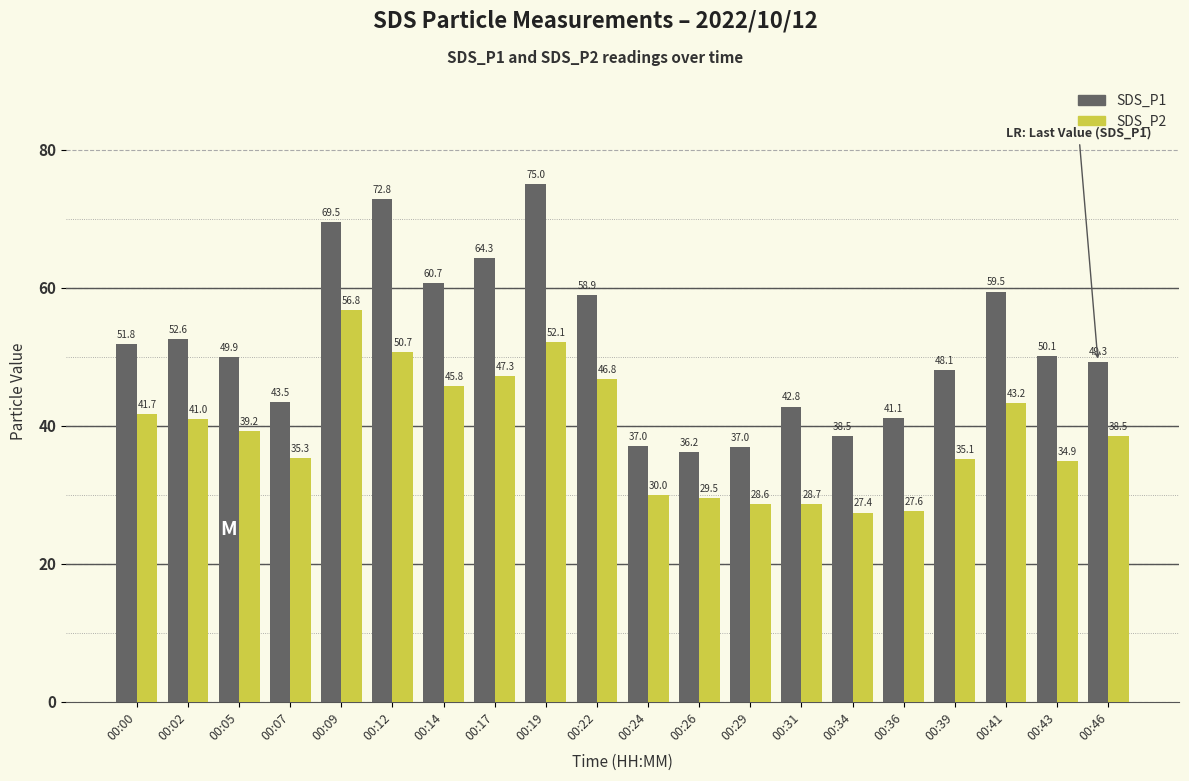

List the series in order of their overall mean, highest first.

SDS_P1, SDS_P2